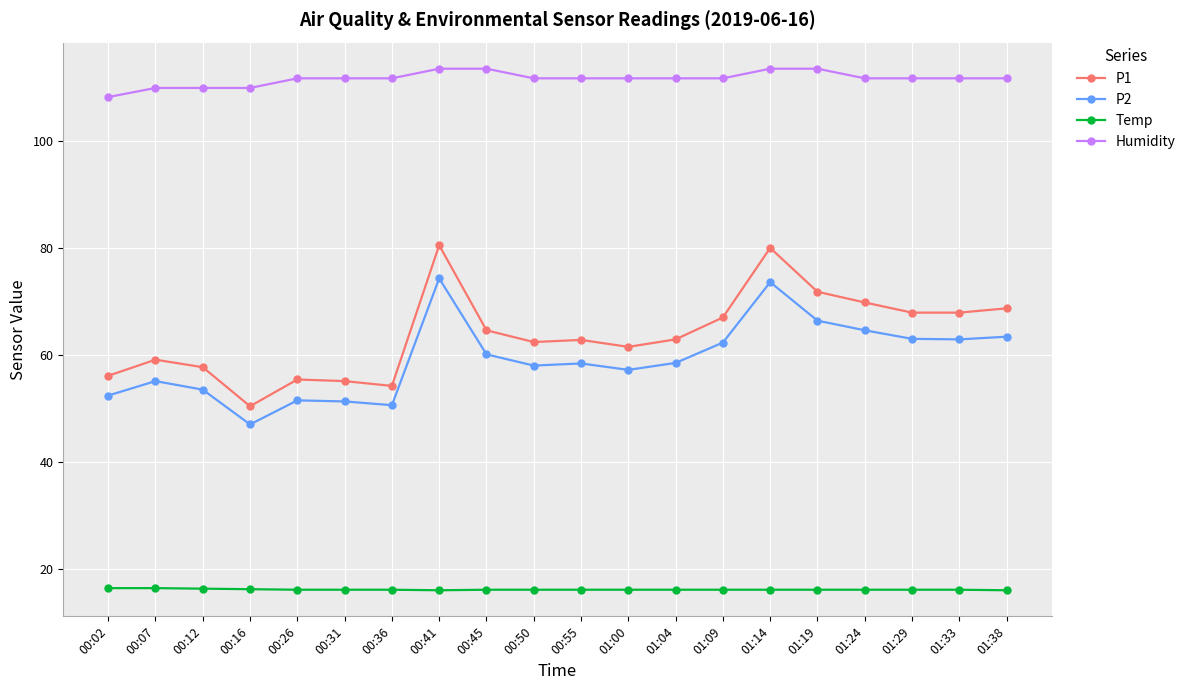

What is the minimum value for P2?

47.1